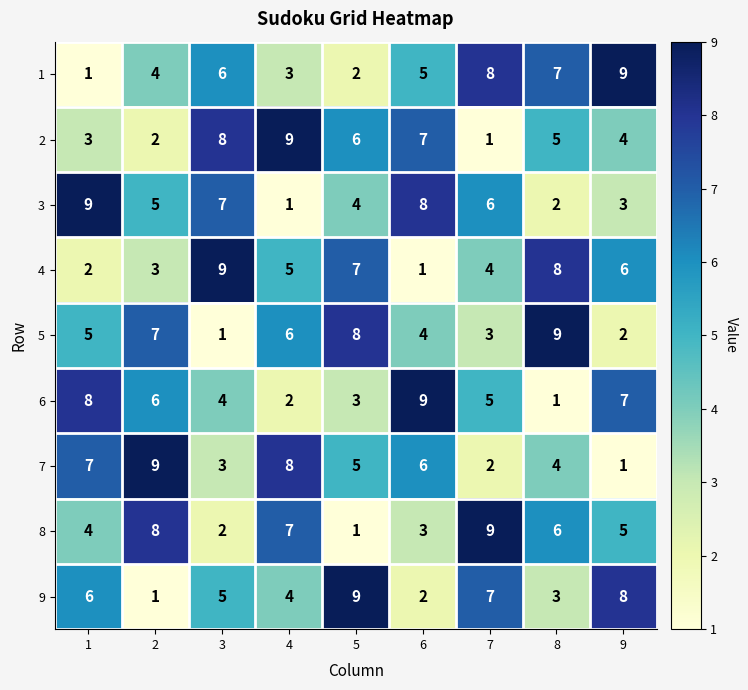

Rank the series at 4 from highest to lowest value.

2, 7, 8, 5, 4, 9, 1, 6, 3